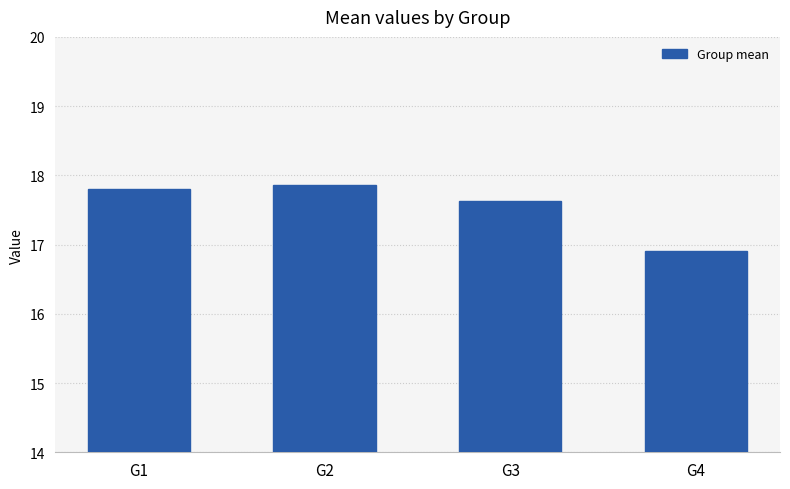

The value at G2 is 17.9. True or false?

True